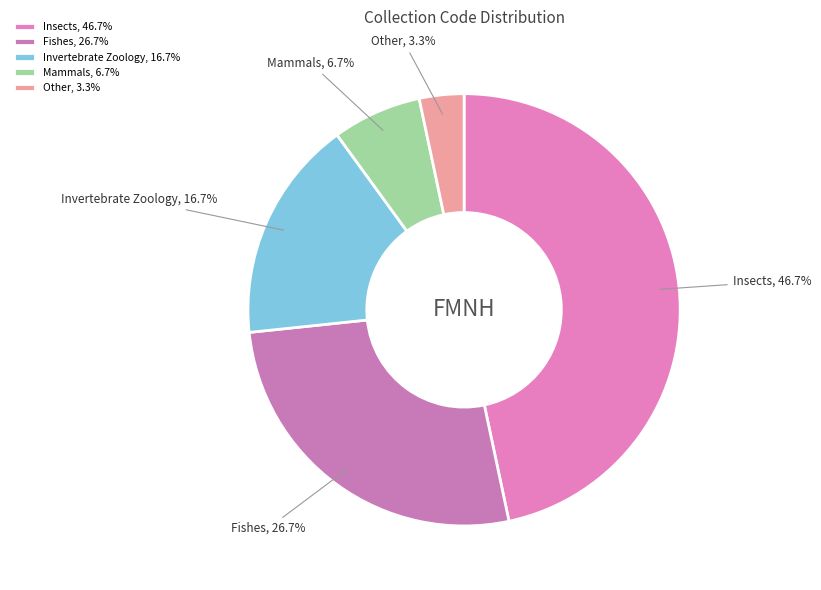

Combined, do Invertebrate Zoology and Fishes account for over 50%?

No